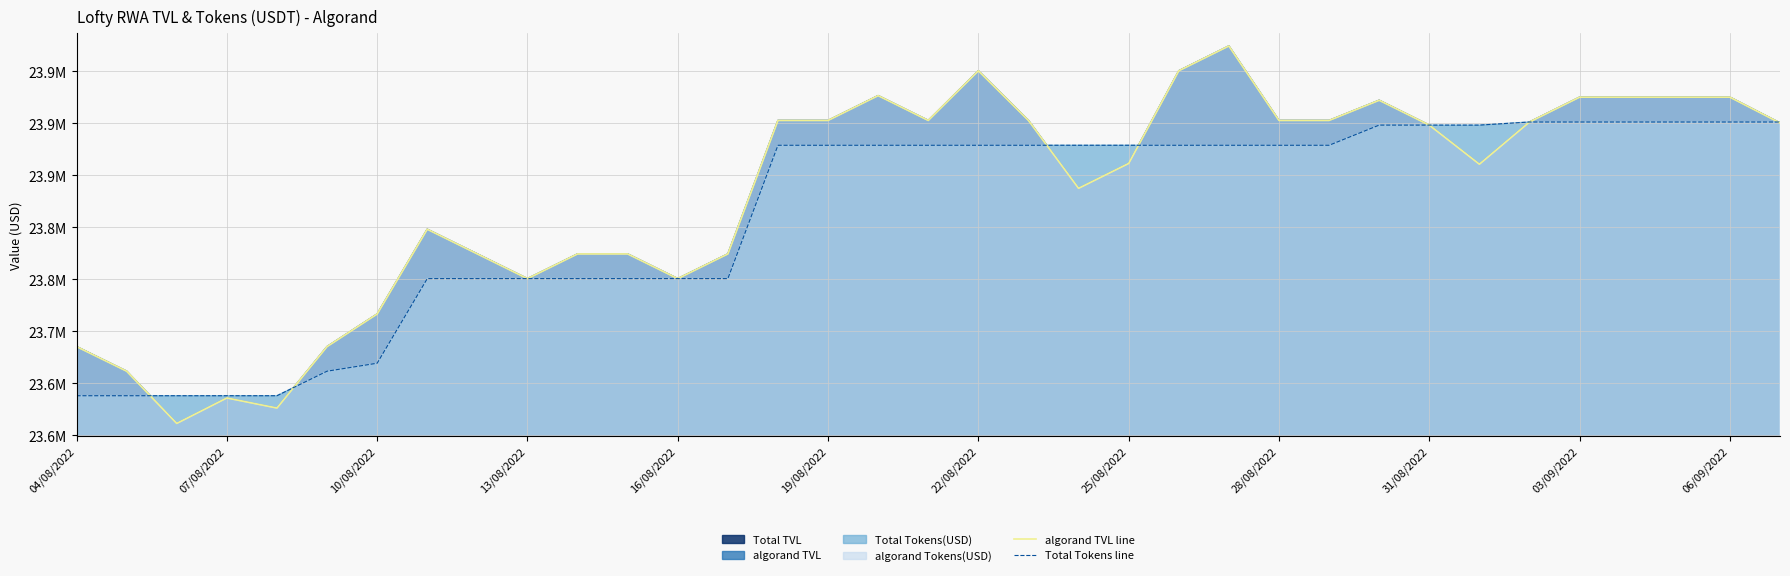

True or false: algorand TVL line has more than 1 points higher than both neighbors.

True